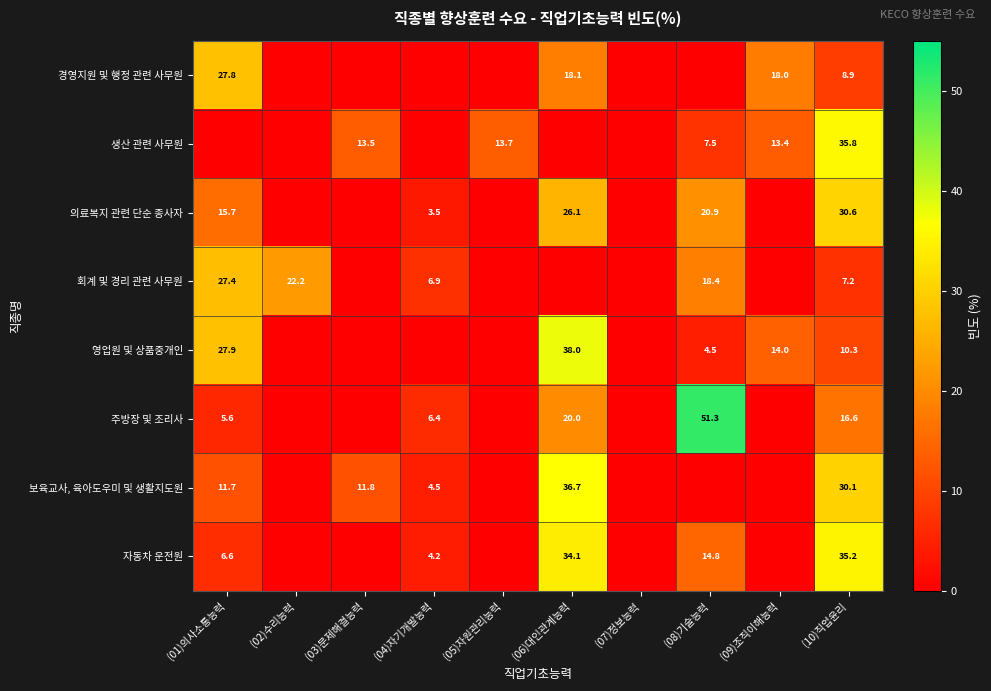

Is the value of 주방장 및 조리사 at (06)대인관계능력 greater than the value of 회계 및 경리 관련 사무원 at (01)의사소통능력?

No